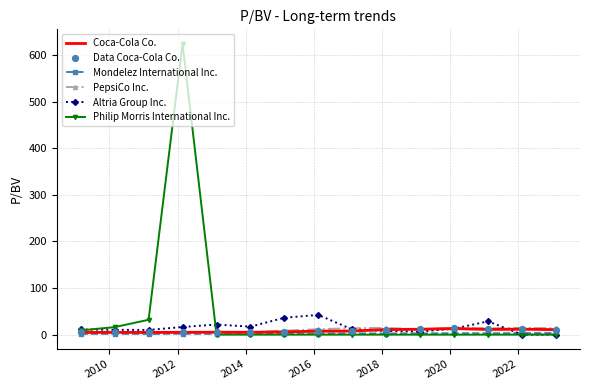

Which series has the largest range (max minus min)?

Philip Morris International Inc.